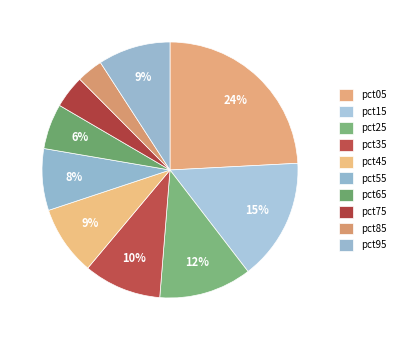

What percentage is the pct15 slice, to the nearest percent?

15%